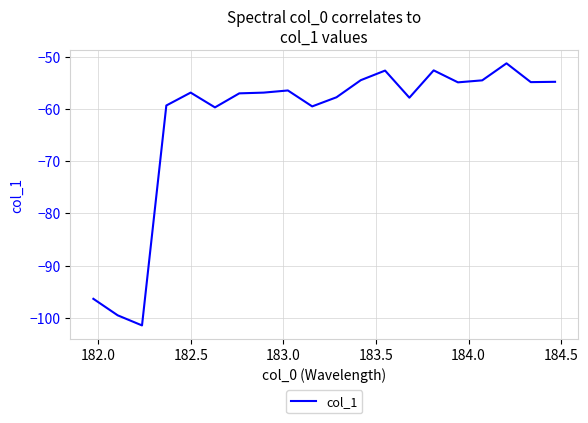

What is the smallest value displayed?

-101.5